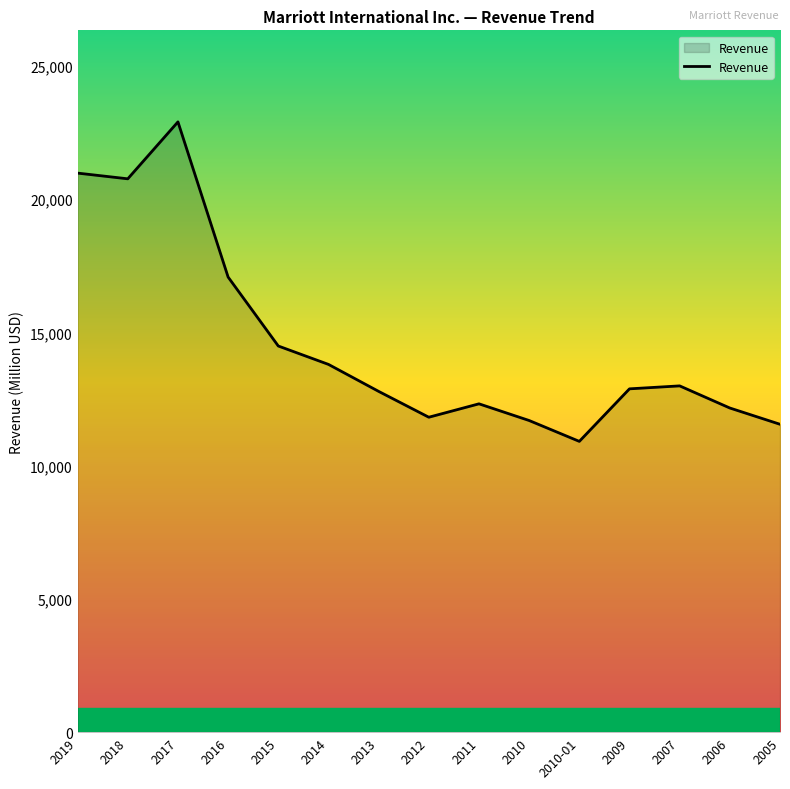

Approximately how many times larger is the value at 2007 compared to 2015?

0.9